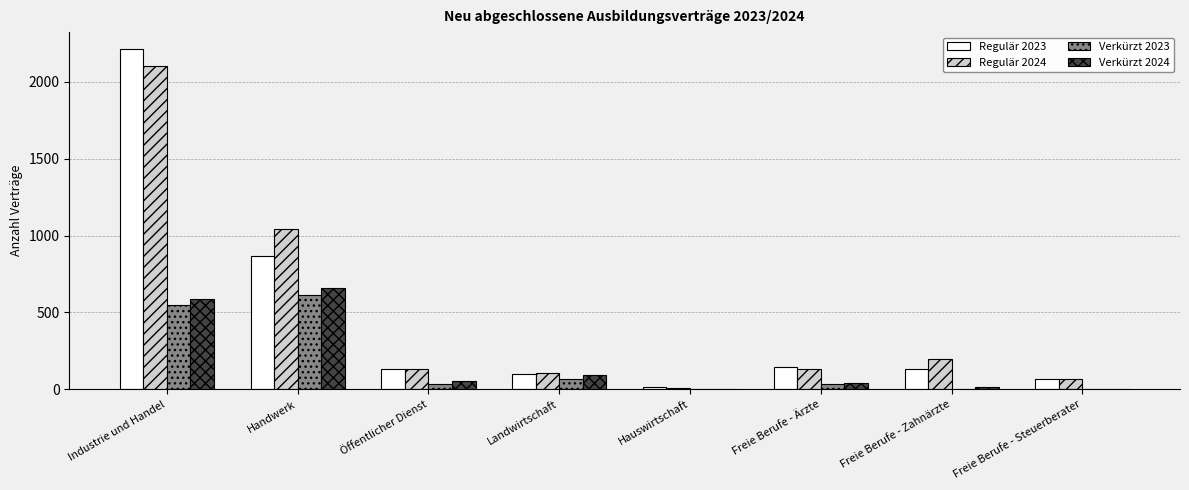

What is the sum of all Regulär 2024 values?

3789